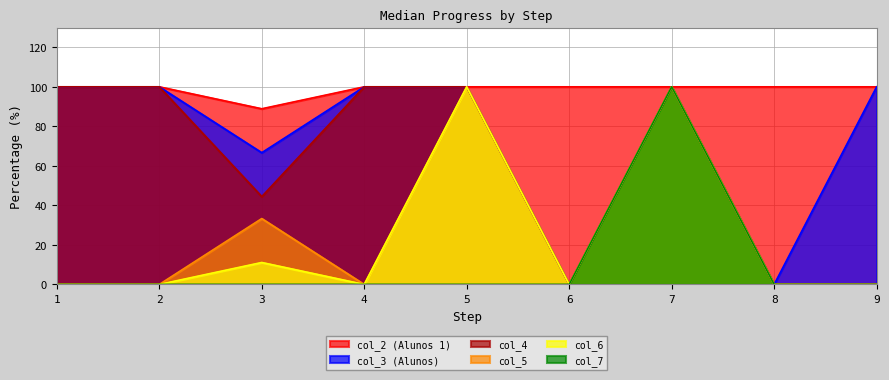

The col_4 series shows 37.6 at 2. True or false?

False